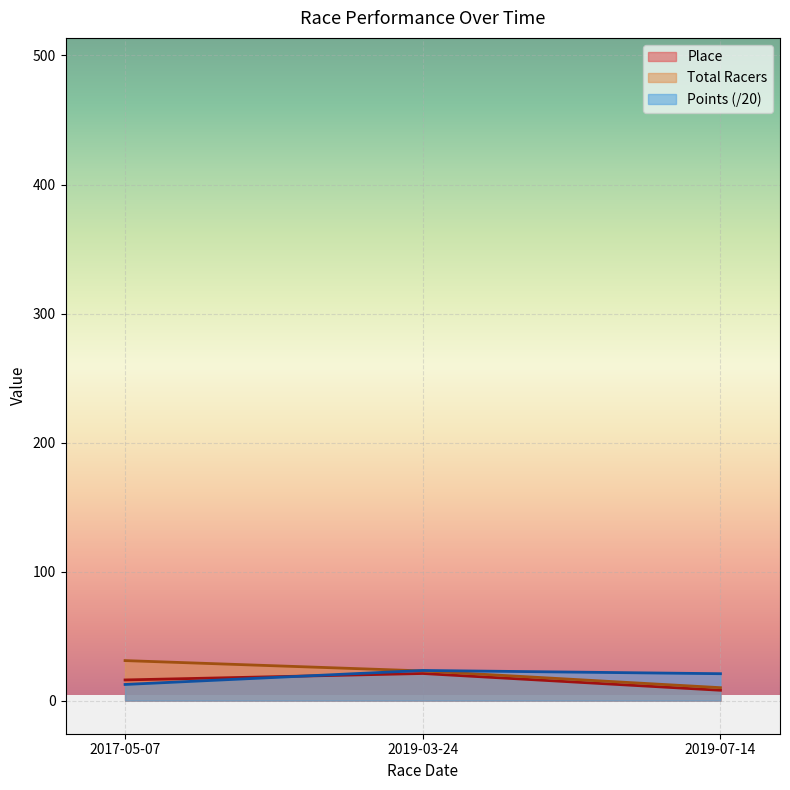

What is the value of the Total Racers point at the 3rd from the left?

10.0